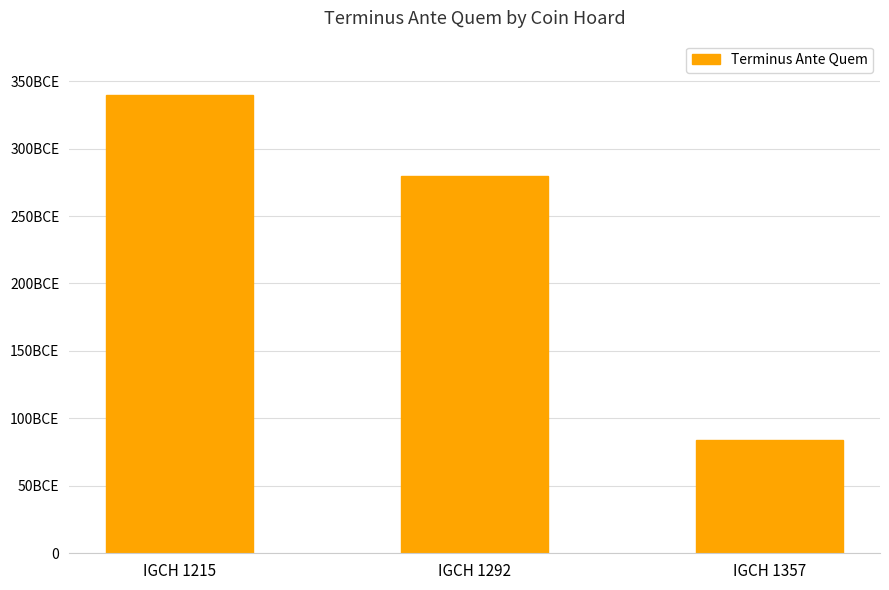

At which label is the value closest to 212?

IGCH 1292